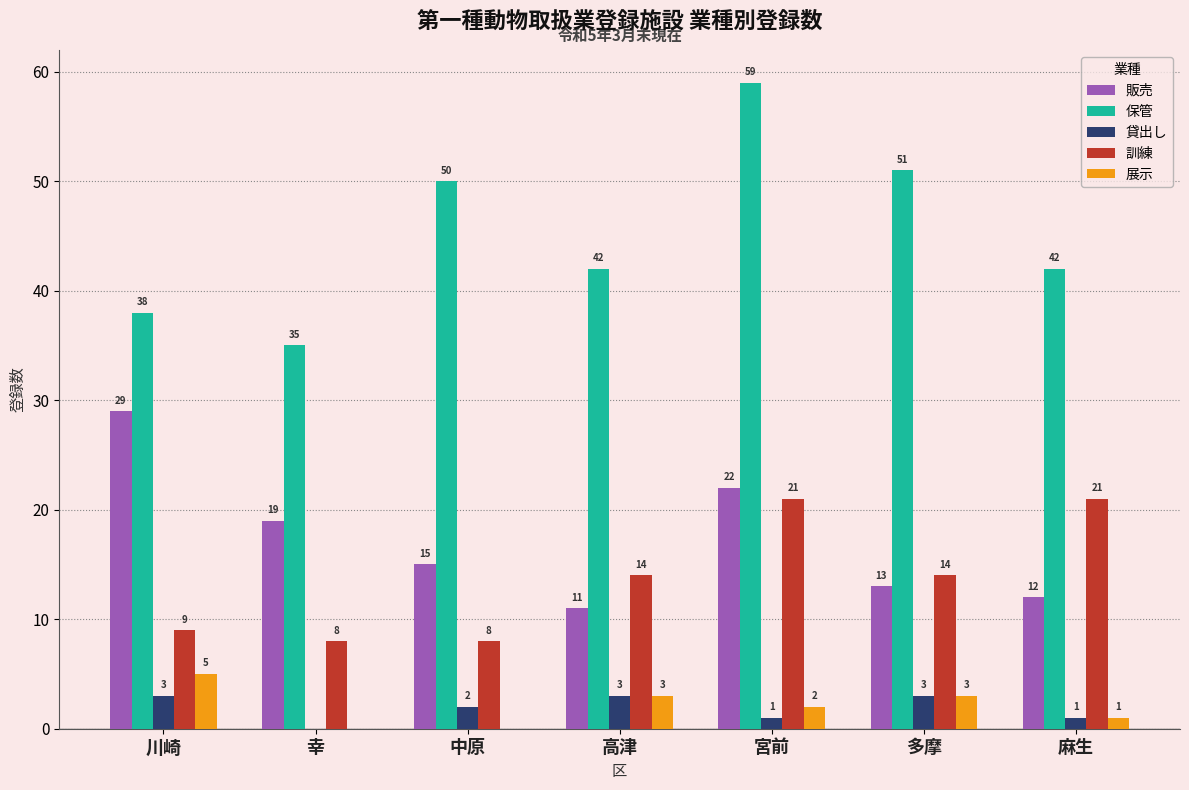

What is the sum of all 販売 values?

121